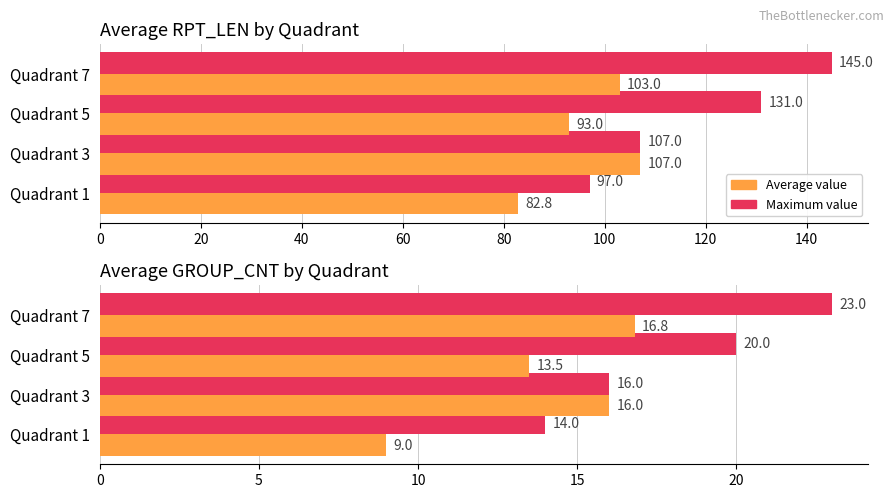

The value of Average value at Quadrant 7 is 5.5. True or false?

False